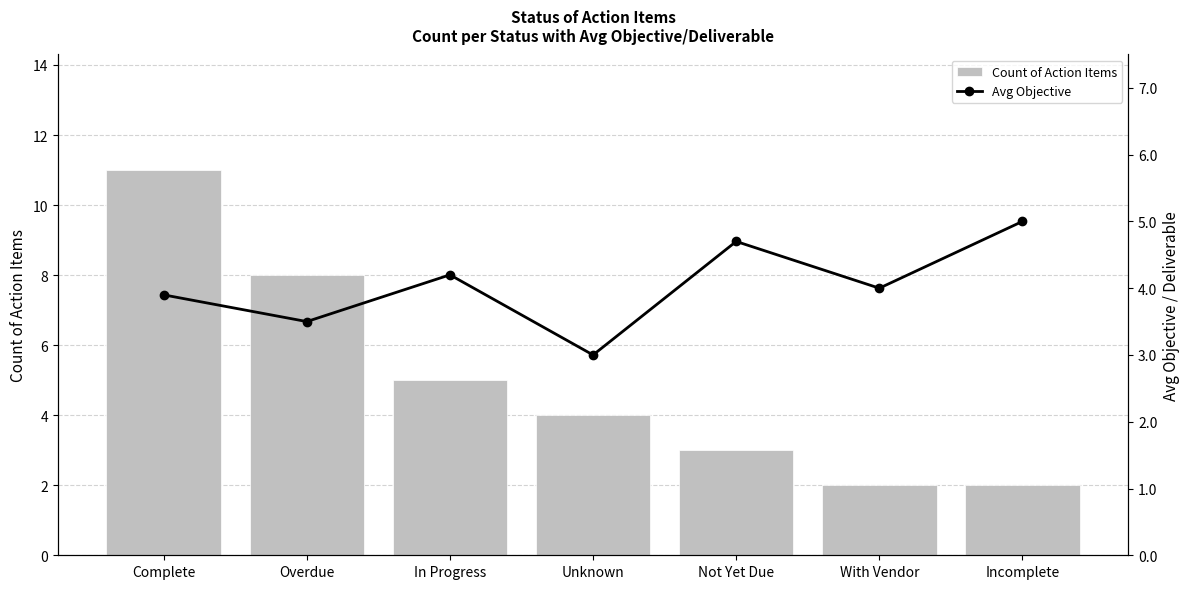

Count the Count of Action Items values in the range 2 to 8.

6